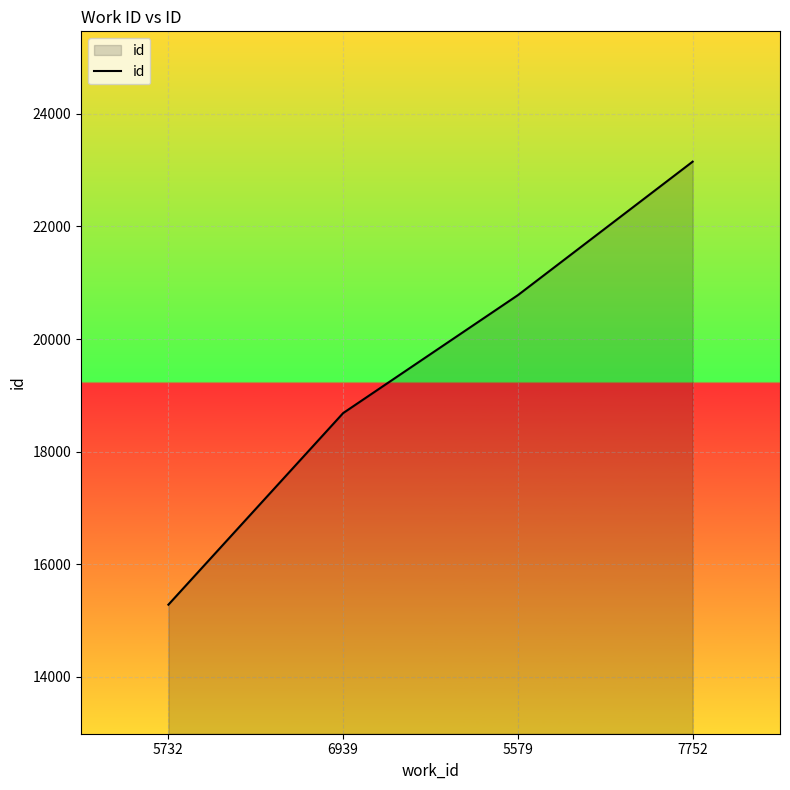

What is the approximate value at 6939?

18684